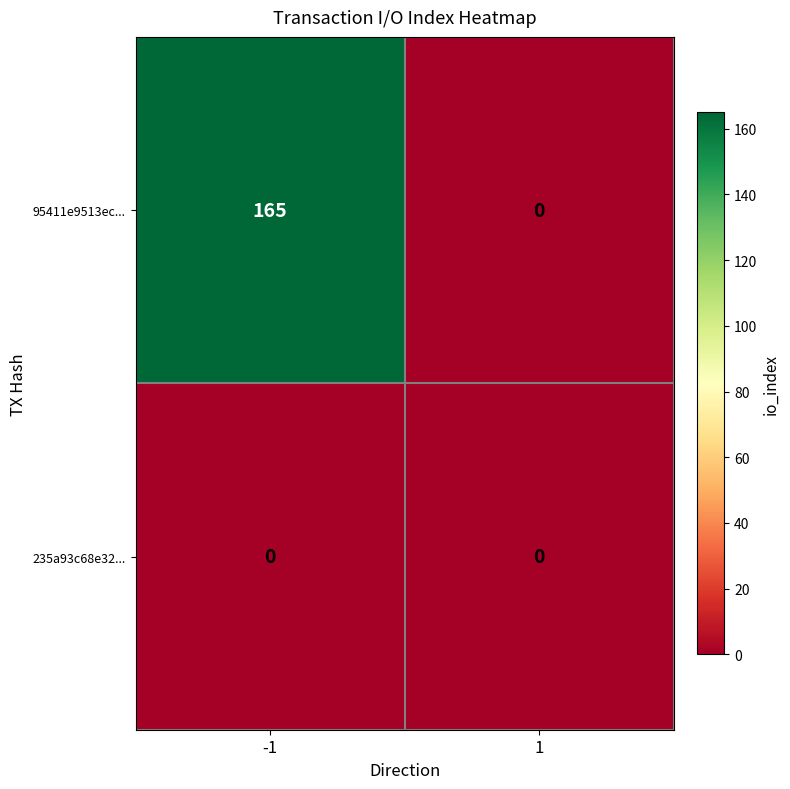

At which category is the sum across all series the highest?

-1